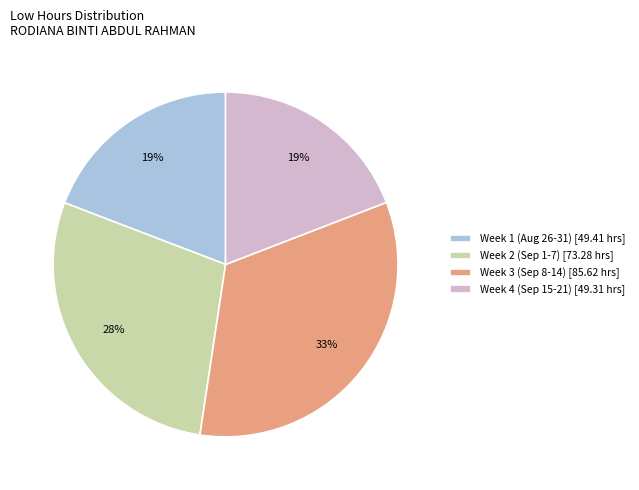

Is there any slice that represents more than half of the pie?

No